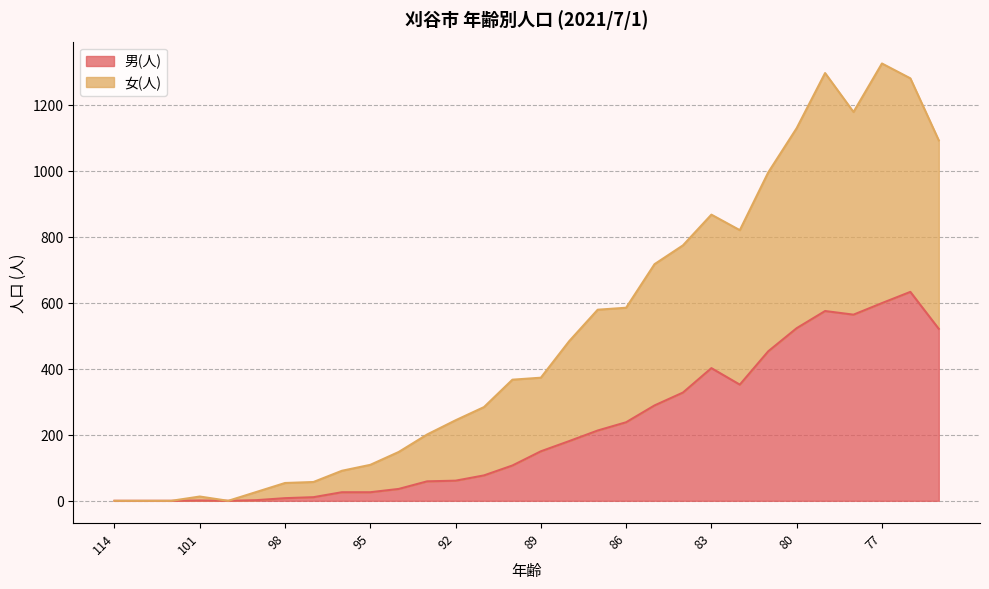

In 女(人), how many points are higher than both neighbors (excluding endpoints)?

4